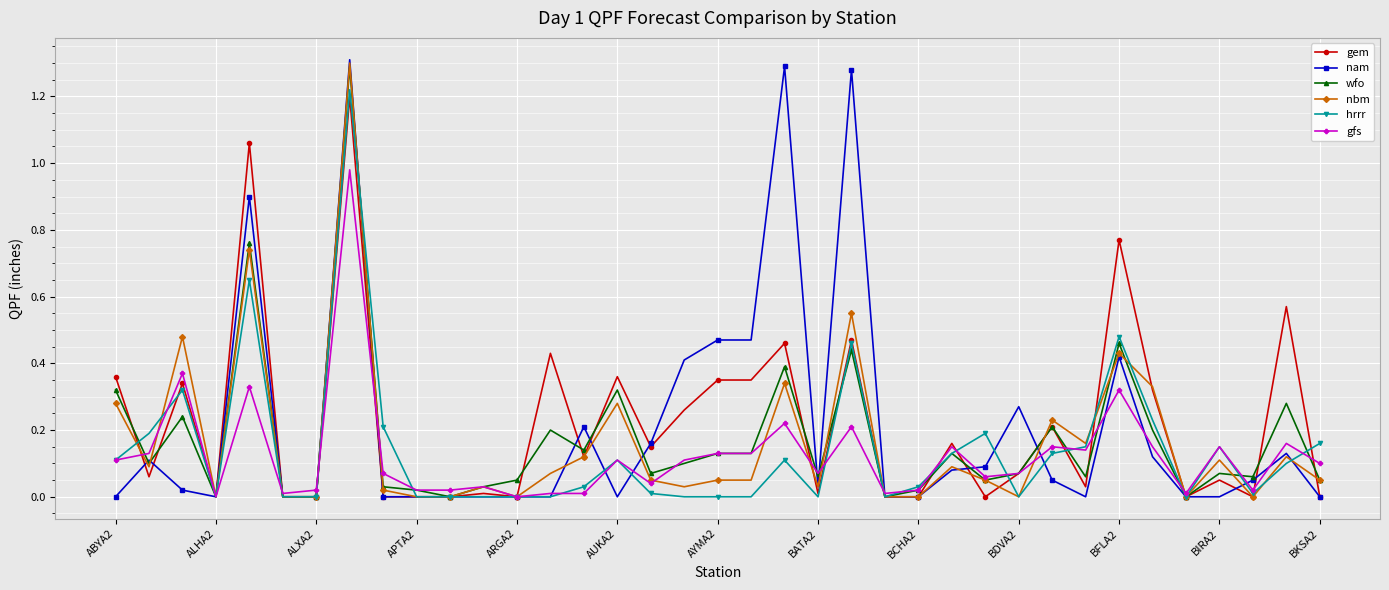

Which series has the largest range (max minus min)?

nam